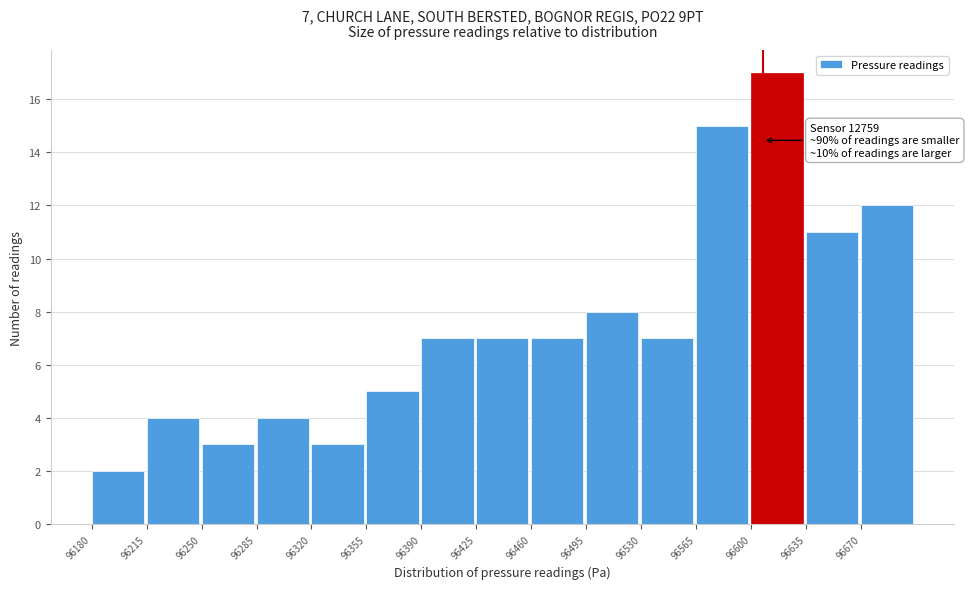

Over which range of the x-axis is the bar tallest?

96600 to 96635